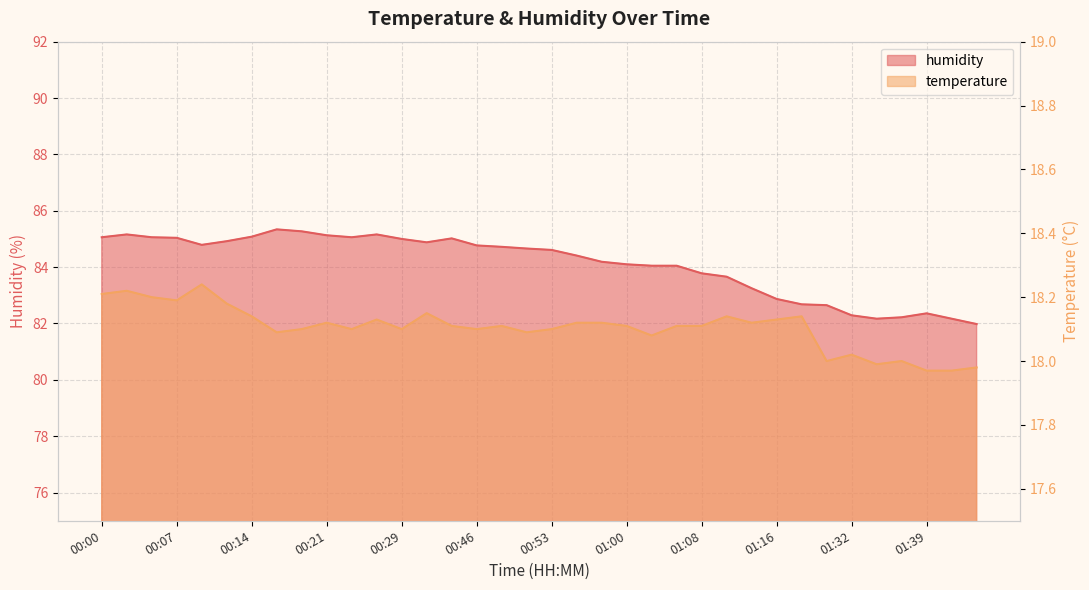

How many lines are shown in the chart?

2